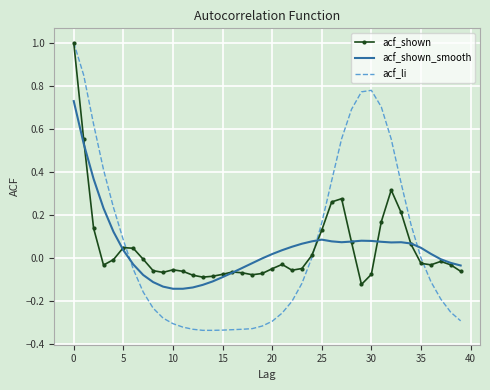

What is the maximum value shown in the chart?

1.0